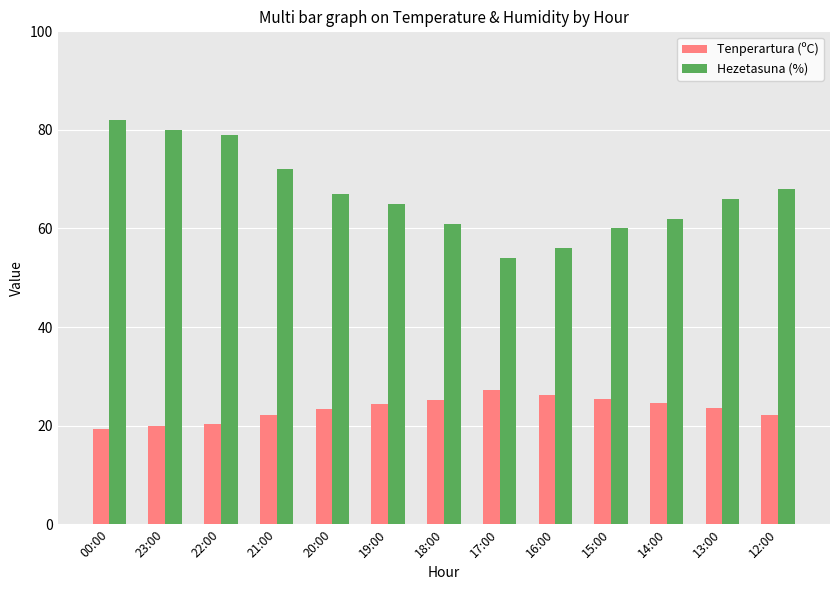

What is the difference between the Hezetasuna (%) values at 00:00 and 15:00?

22.0